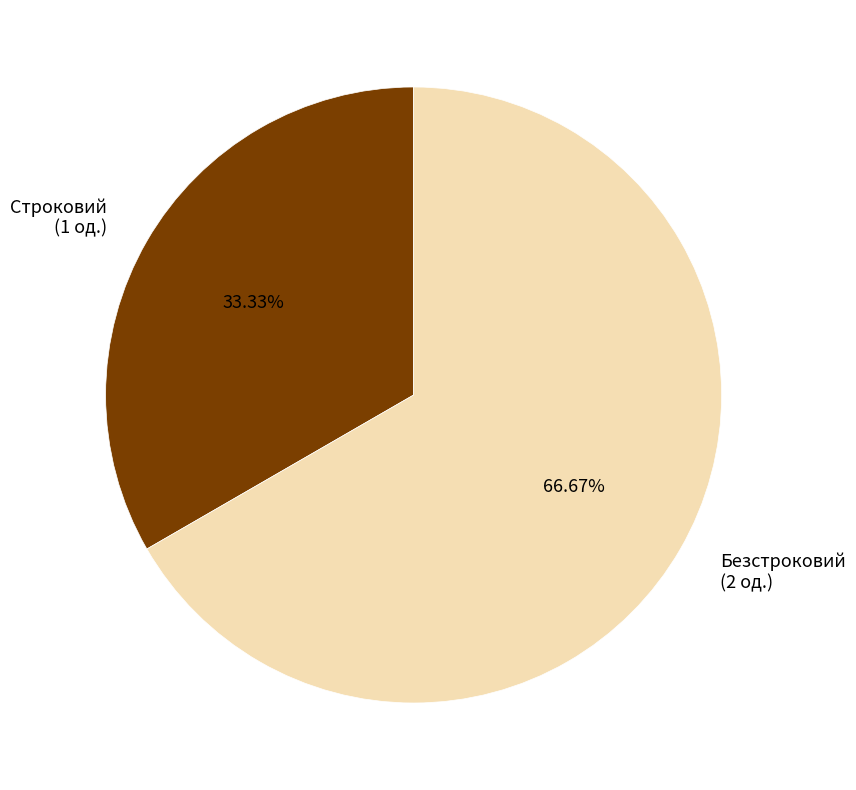

True or false: Безстроковий accounts for 67% of the total.

True